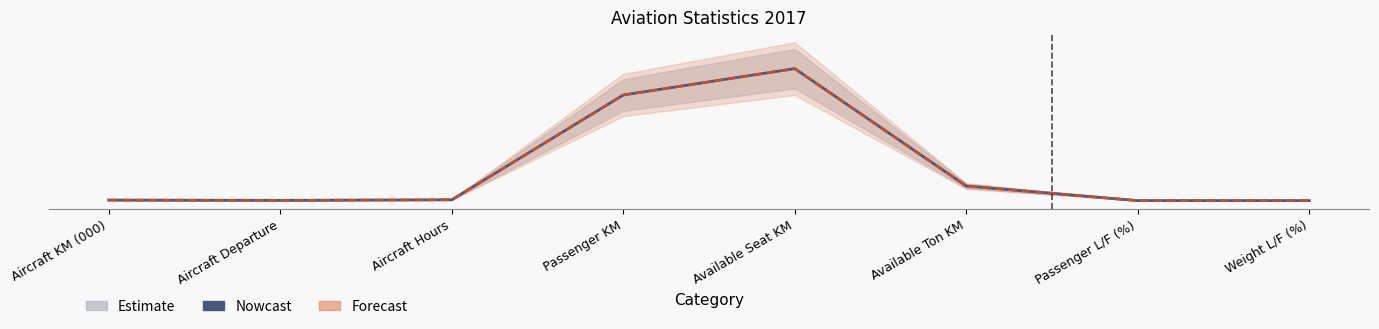

How many points are lower than both their immediate neighbors (excluding endpoints)?

1